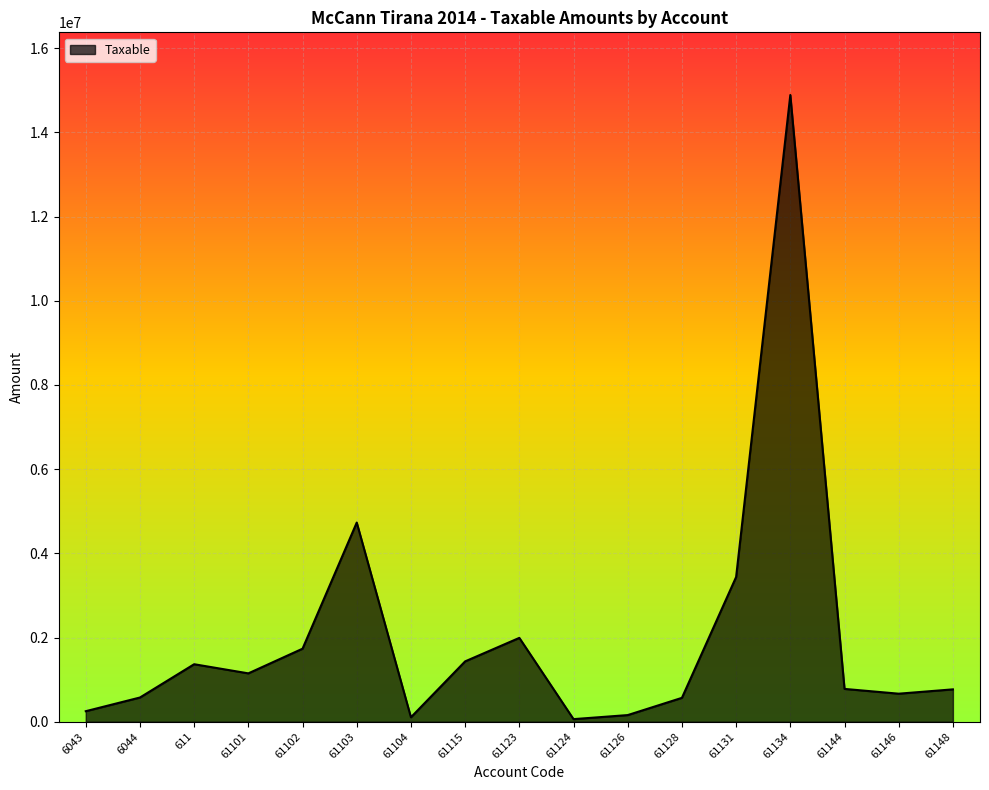

What is the greatest value displayed?

14887859.8